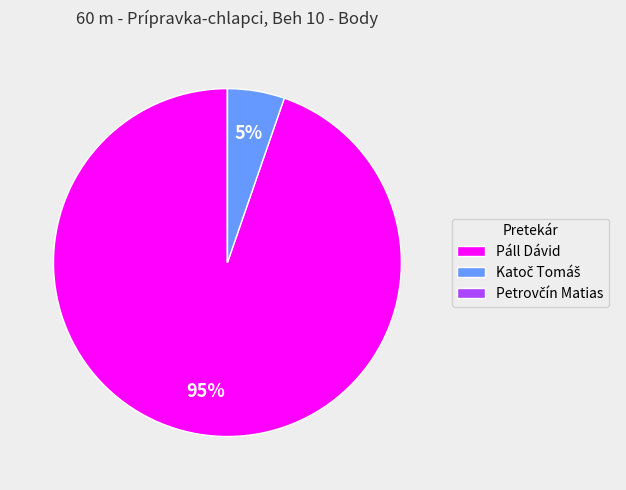

Does Páll Dávid account for over 50% of the chart?

Yes